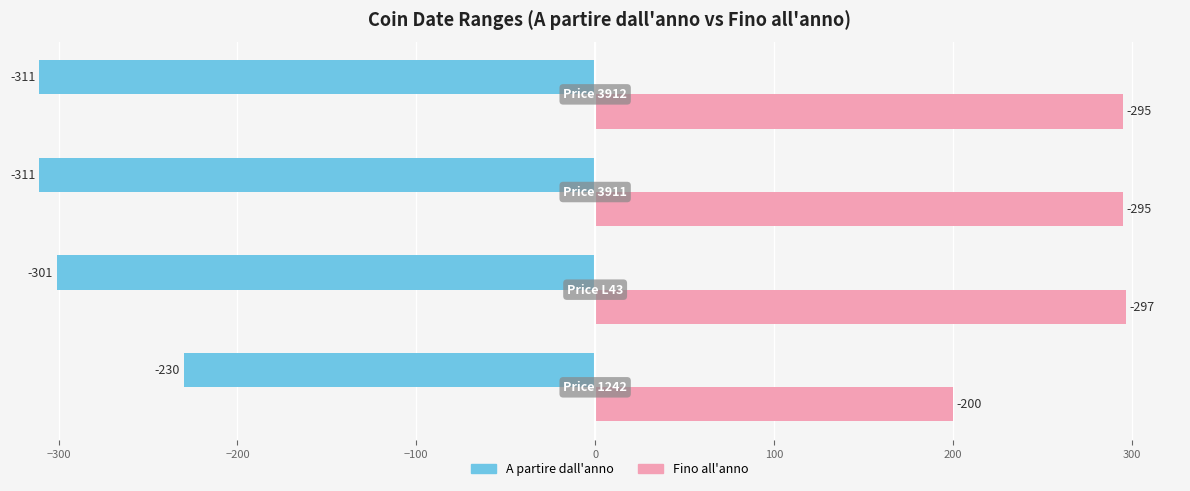

Between −400 and −200, which is larger?

−200